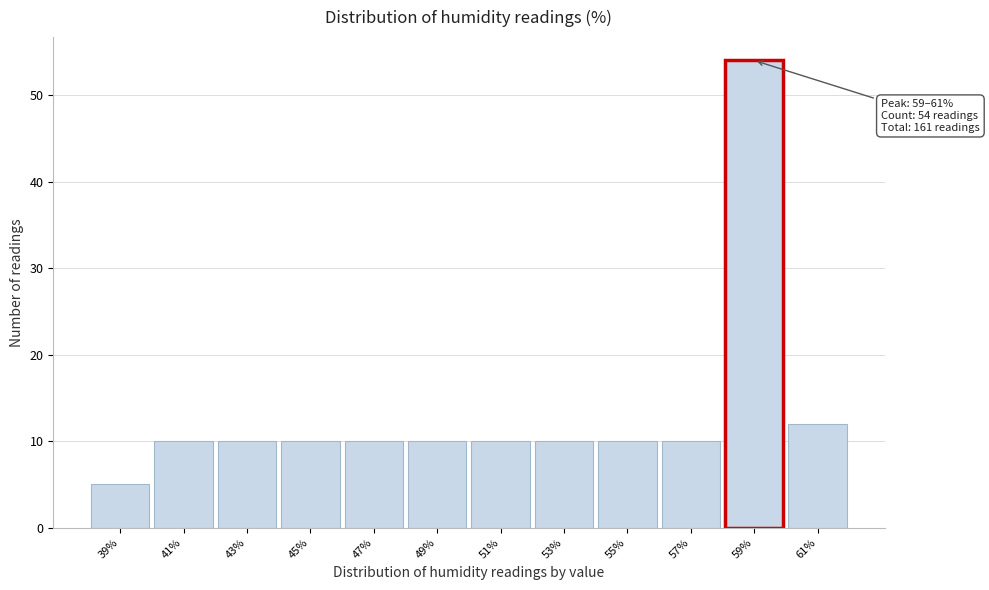

Reading right to left, extract all data points from this chart.

61%=12	59%=54	57%=10	55%=10	53%=10	51%=10	49%=10	47%=10	45%=10	43%=10	41%=10	39%=5